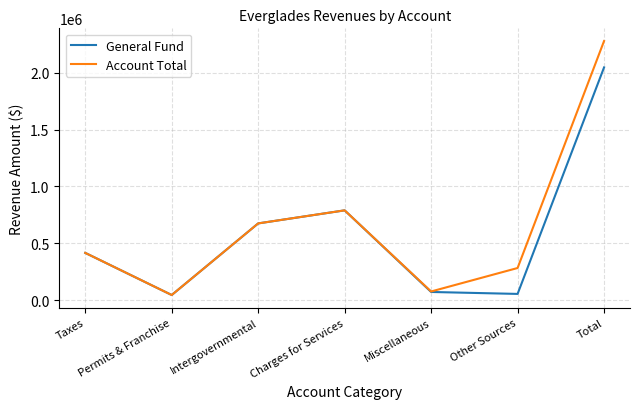

True or false: General Fund has more than 2 interior local peaks.

False